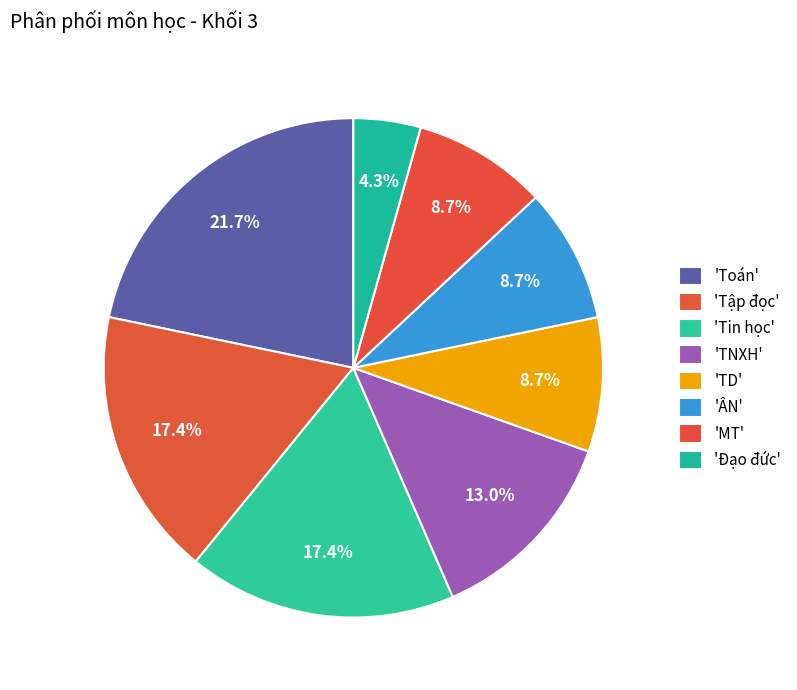

Count the number of slices in the pie.

8